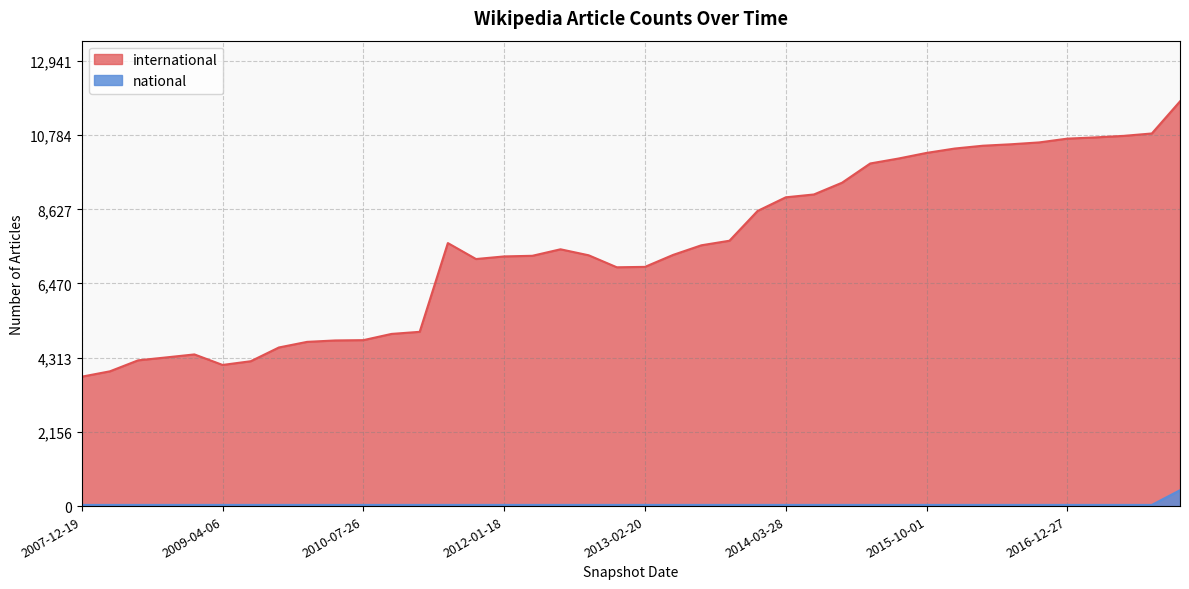

Is it true that national equals 59 at 2015-10-01?

False